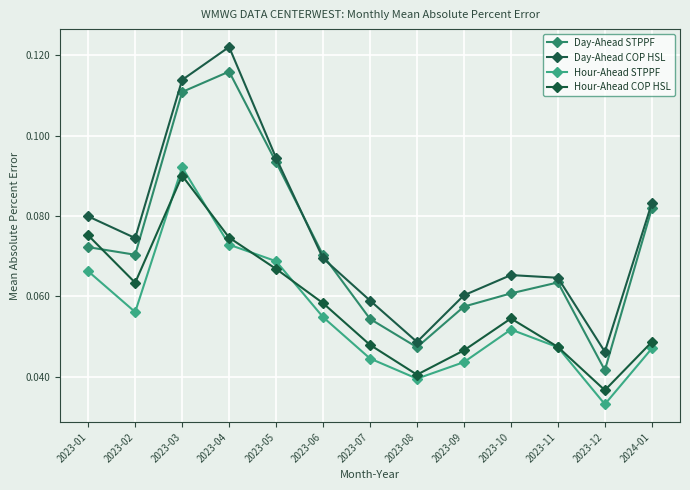

How many Hour-Ahead COP HSL values are between 0 and 1?

13